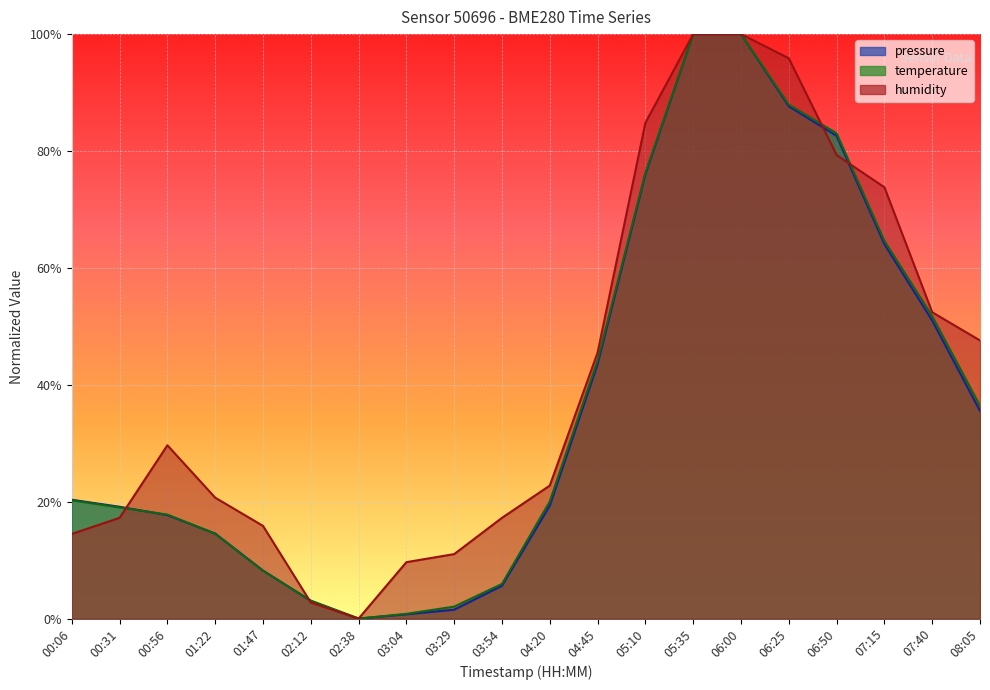

Where do pressure and humidity first cross each other?

00:31 and 00:56